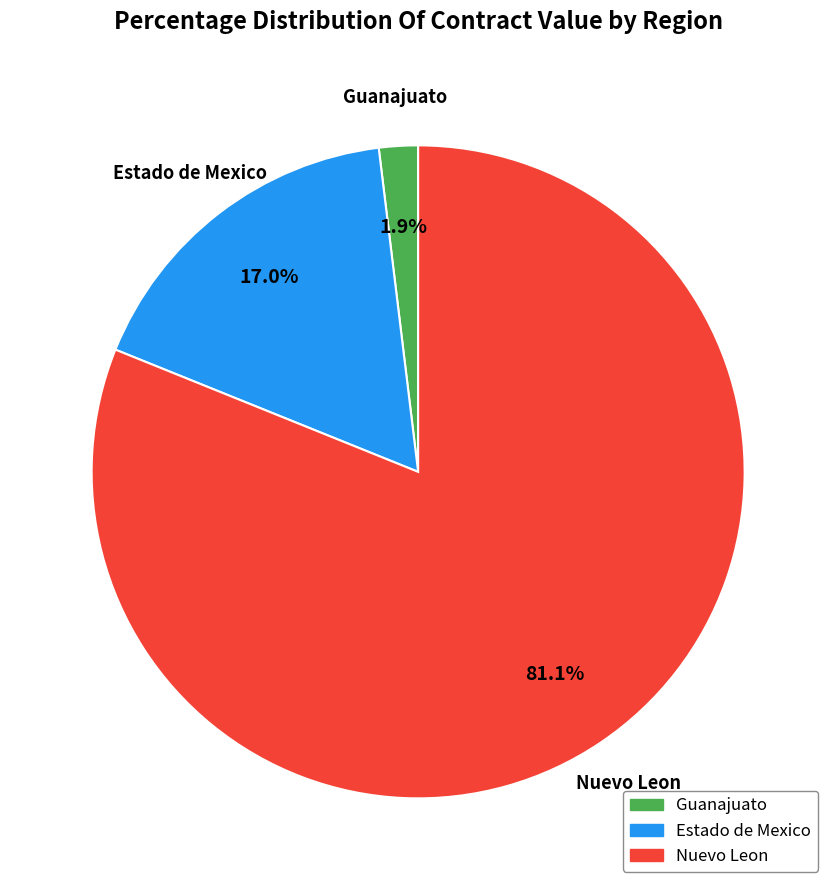

To the nearest percent, what is the difference between the largest and smallest slice percentages?

79%